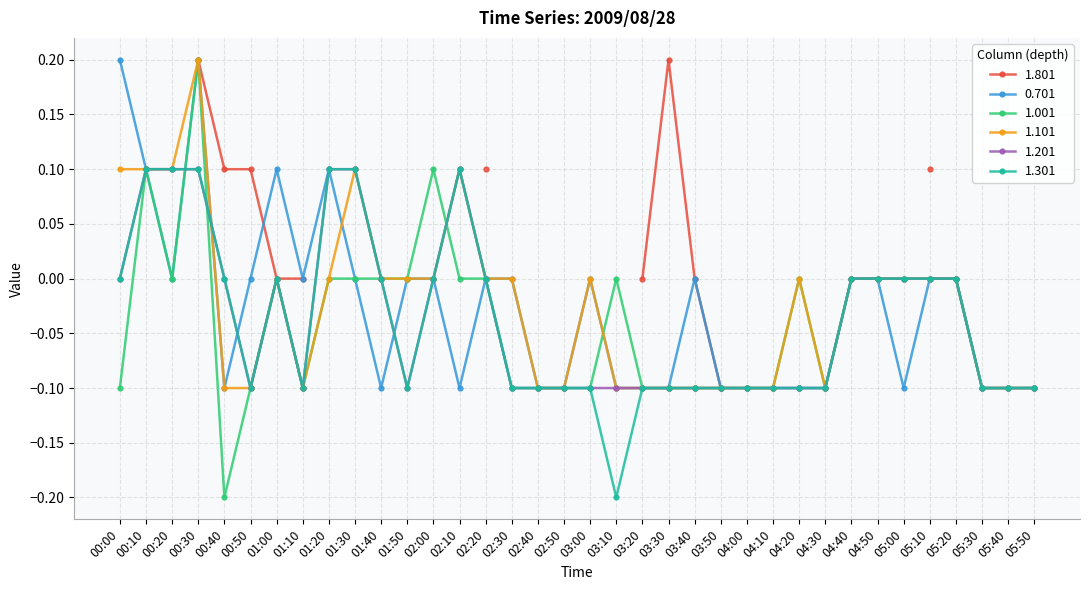

Is this an area chart (filled region under the line)?

No